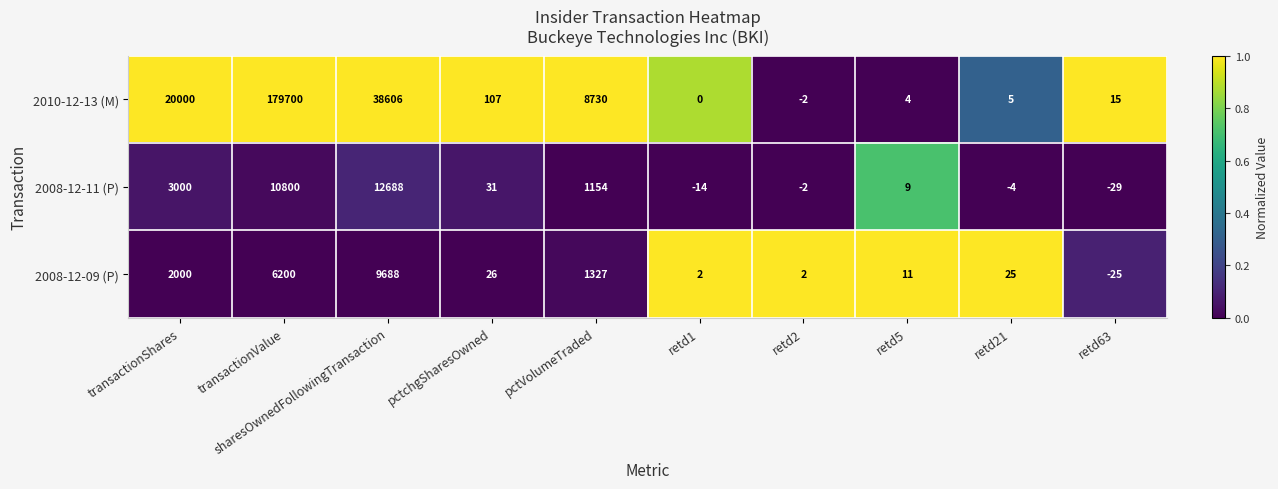

Which category has the lowest value in the 2010-12-13 (M) series?

retd2